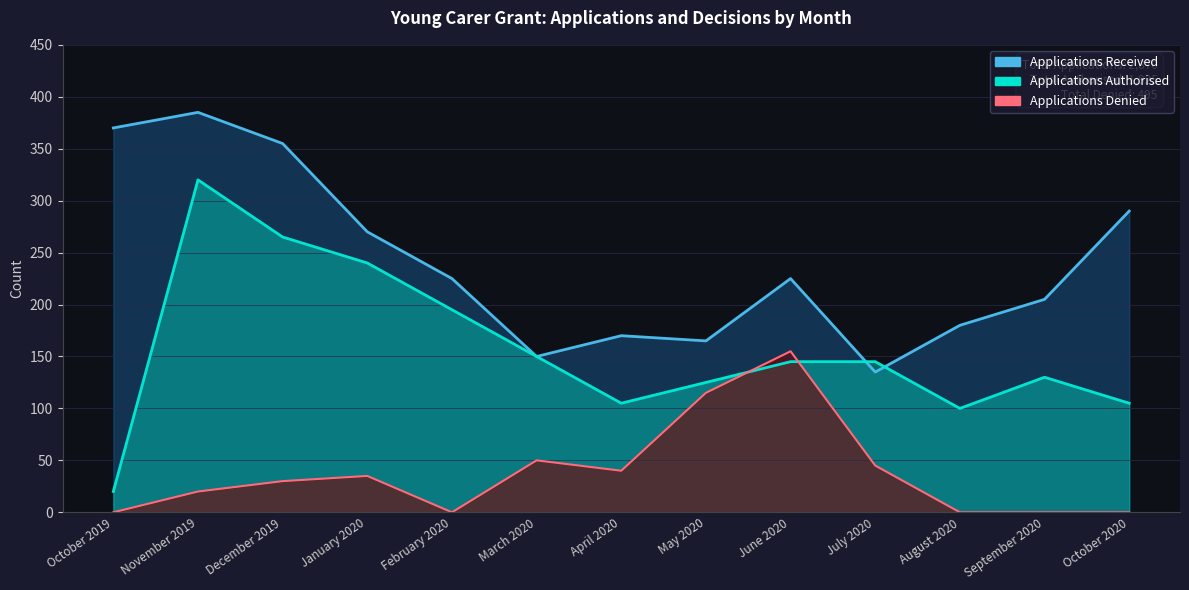

What is the total value across all series at May 2020?

405